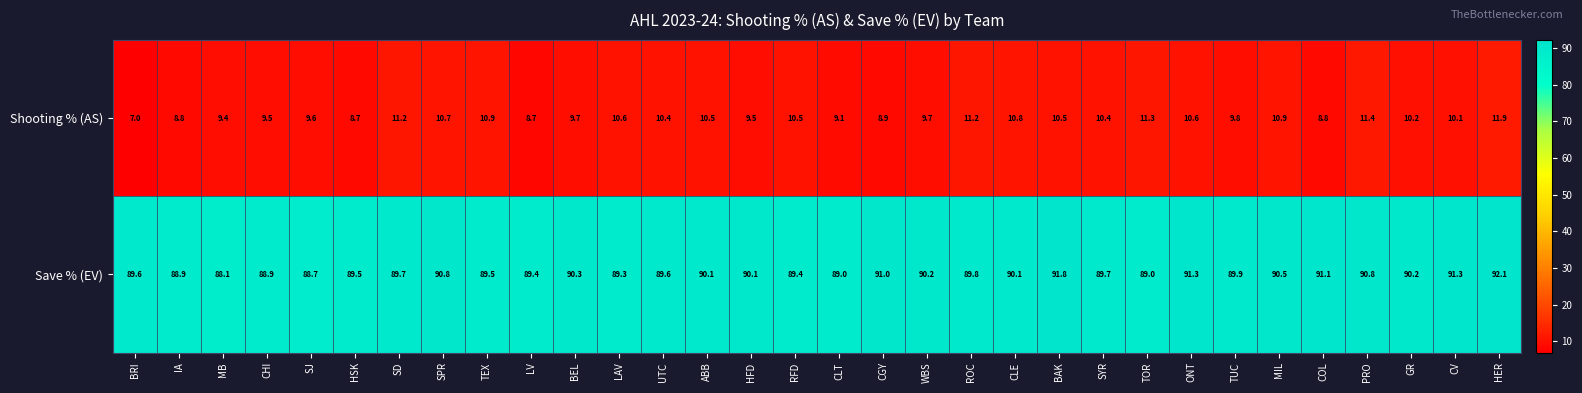

Which label corresponds to the smallest value in the chart?

BRI